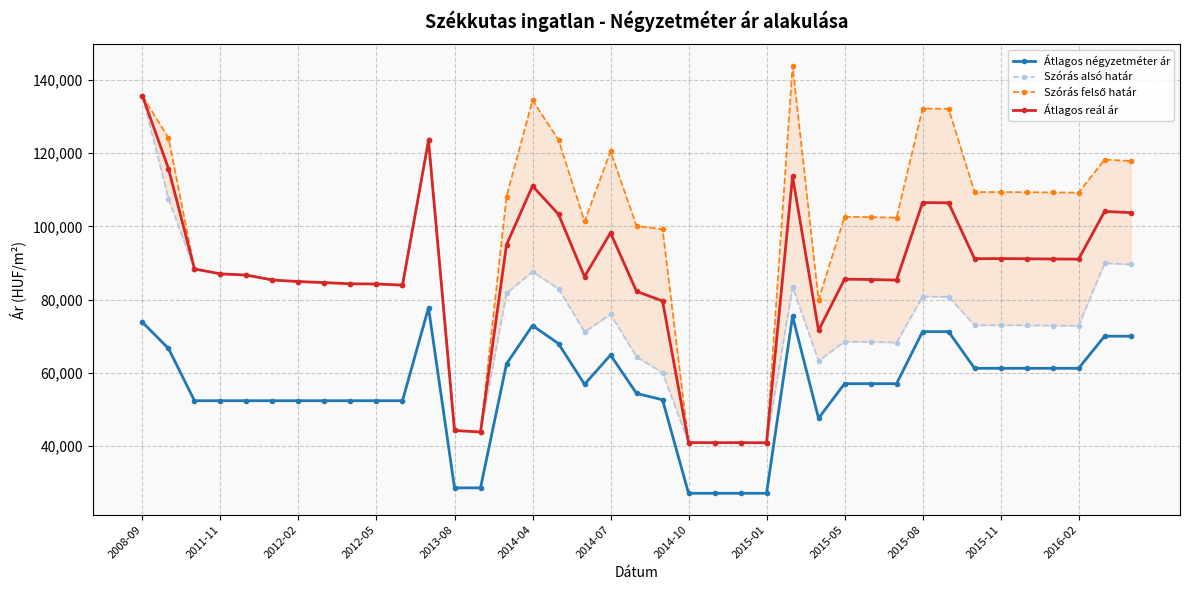

The value of Átlagos négyzetméter ár at 2014-07 is 64849. True or false?

True